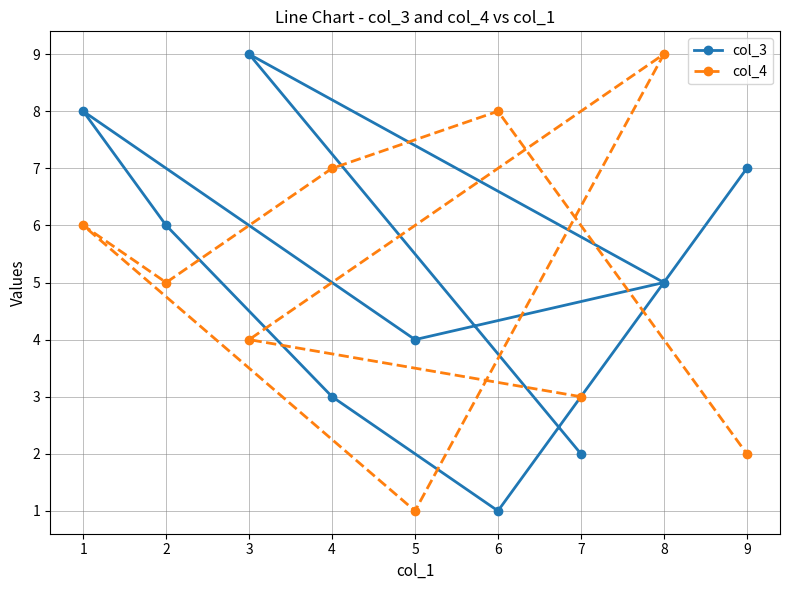

After their last crossing, which series has the higher values: col_4 or col_3?

col_3